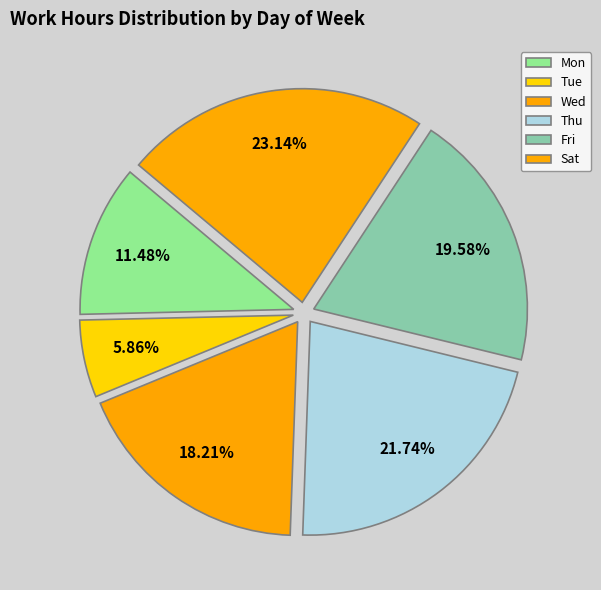

How many segments does this pie chart have?

6